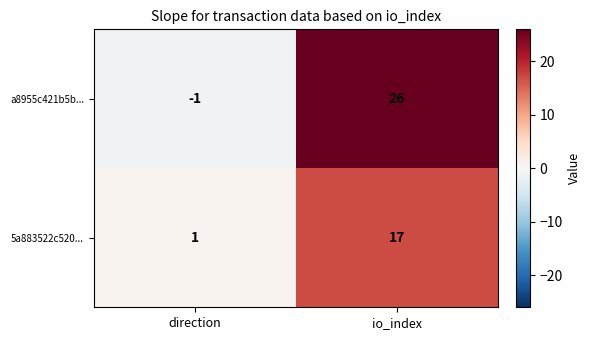

Rank the series by their average value, from highest to lowest.

a8955c421b5b..., 5a883522c520...